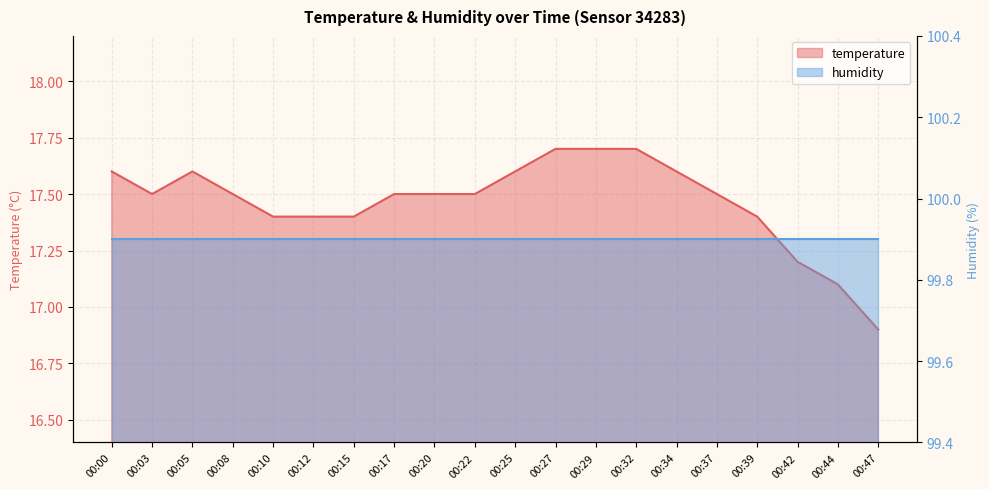

The chart shows a value of 17.6 at 00:25. True or false?

True